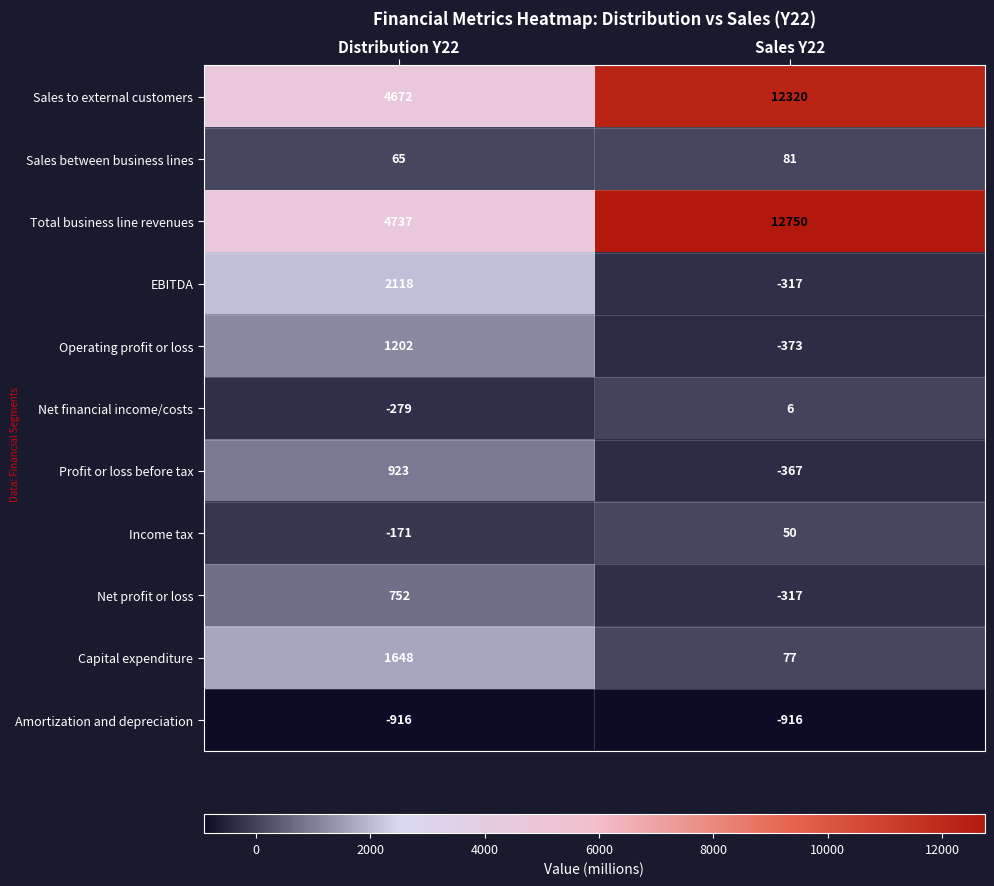

What is the smallest value displayed?

-916